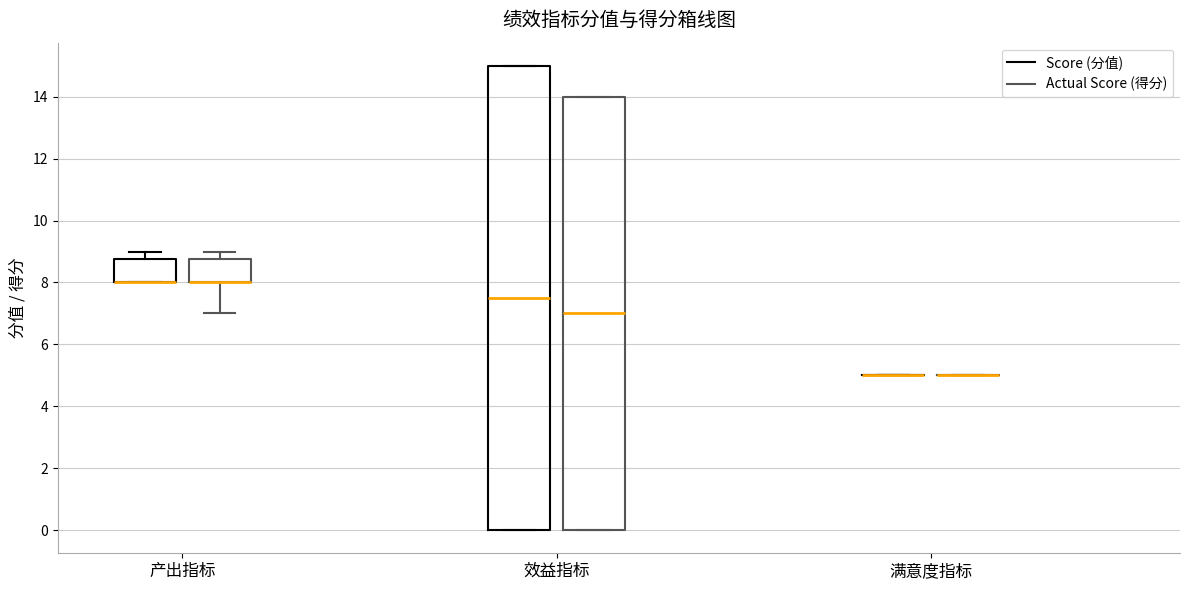

Comparing the boxes themselves (not the whiskers), which one is the tallest?

效益指标 (Score (分值))